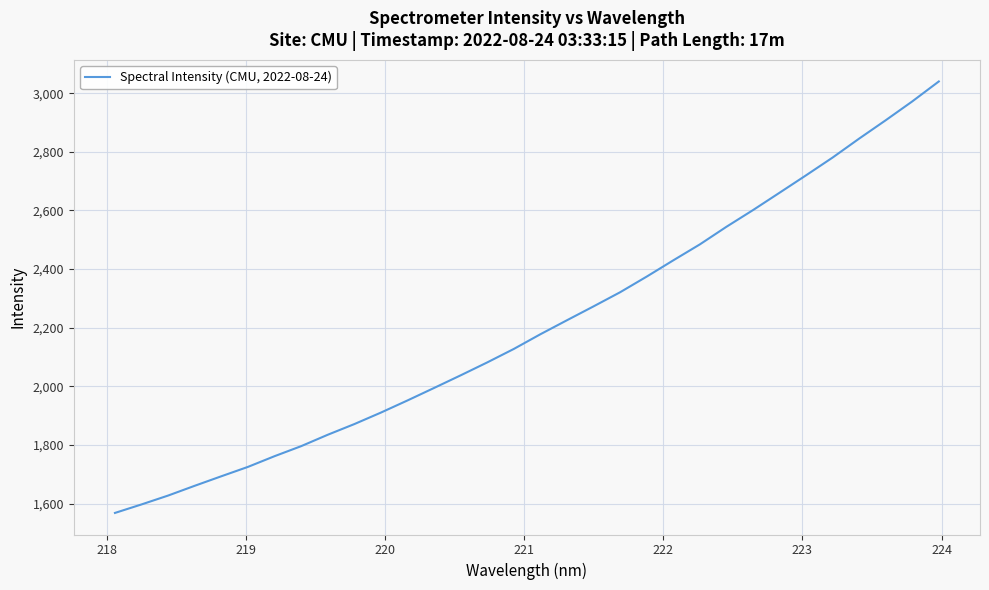

What is the smallest value displayed?

1568.5